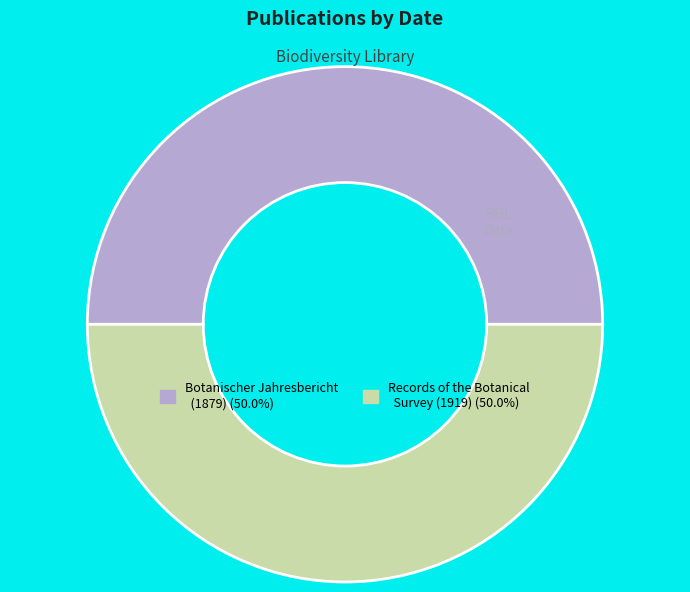

Count the number of slices in the pie.

2